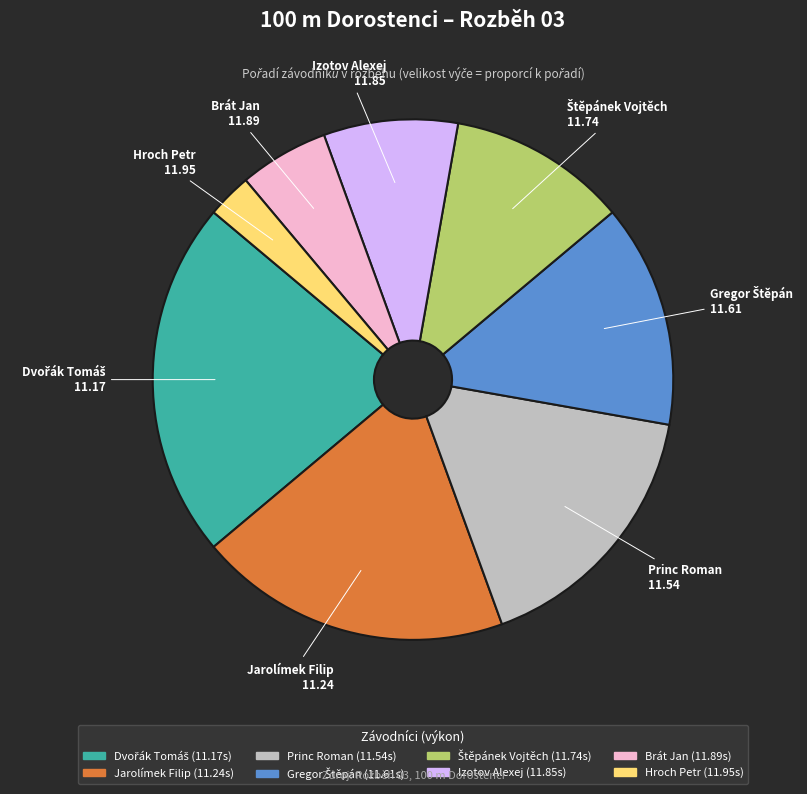

Do Brát Jan and Princ Roman together represent more than half of the pie?

No